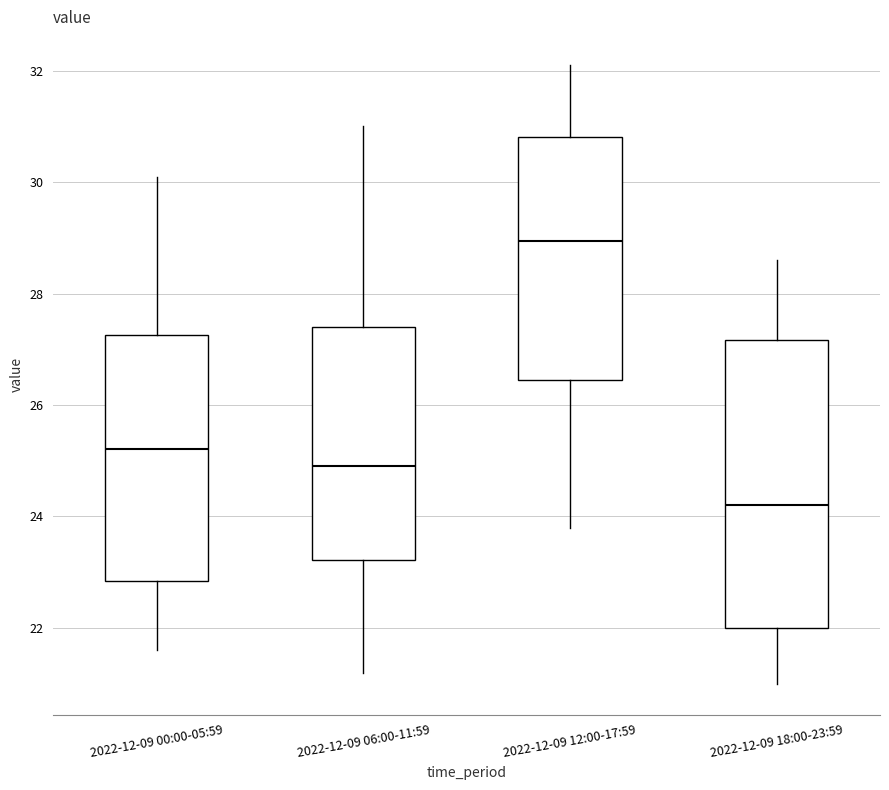

Reading left to right, transcribe this box plot: for each box, give where its median line is, the range the box spans, and where its two whiskers end, as read against the y-axis. The values are not printed on the chart, so give them approximately, as read against the axis.

2022-12-09 00:00-05:59: median 25.2, box 22.8 to 27.2, whiskers 21.6 to 30.2
2022-12-09 06:00-11:59: median 25.0, box 23.2 to 27.4, whiskers 21.2 to 31.0
2022-12-09 12:00-17:59: median 29.0, box 26.4 to 30.8, whiskers 23.8 to 32.2
2022-12-09 18:00-23:59: median 24.2, box 22.0 to 27.2, whiskers 21.0 to 28.6